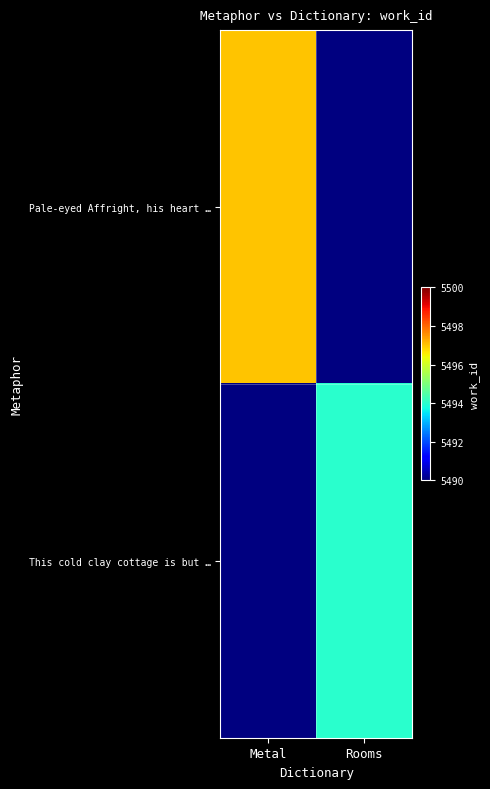

Which has a higher value, Rooms or Metal?

Metal